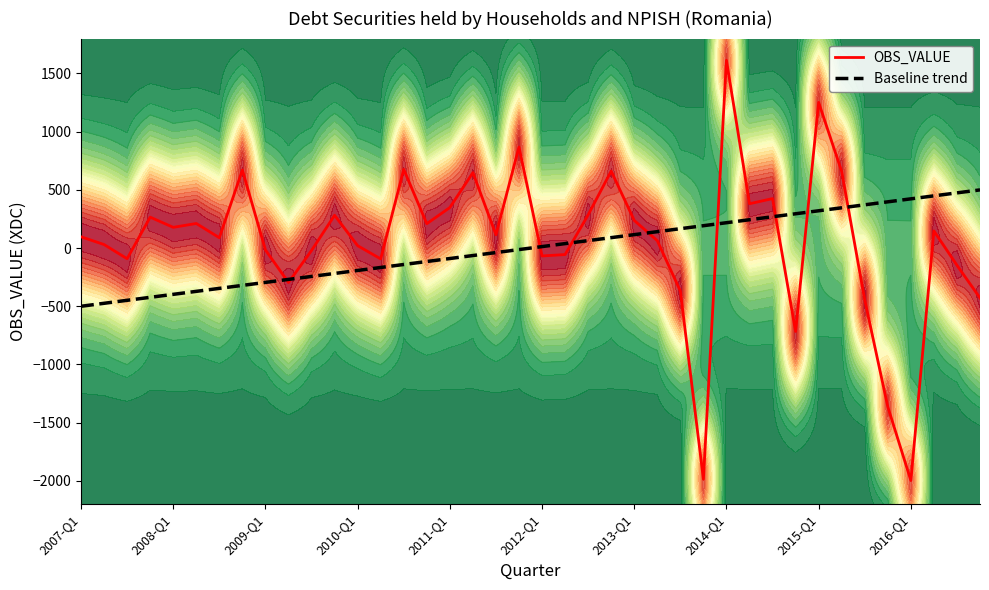

Which category has the highest value in the OBS_VALUE series?

2014-Q1